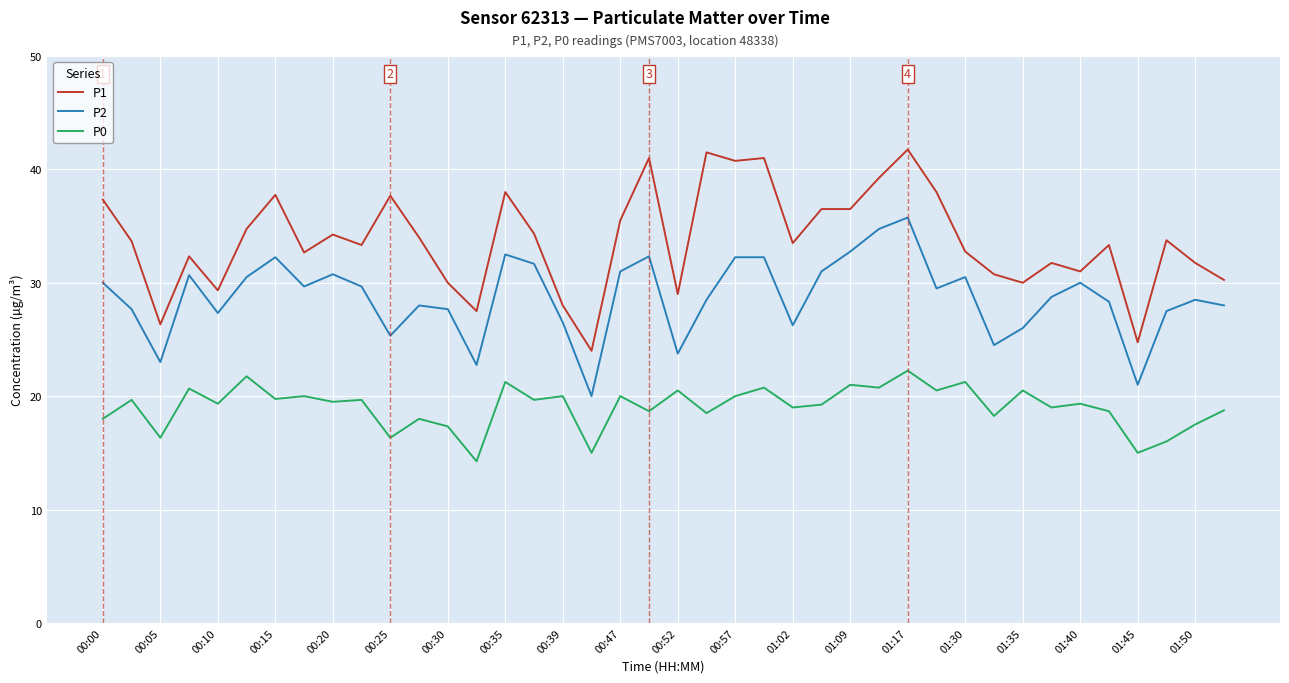

Which series has the largest total across all categories?

P1